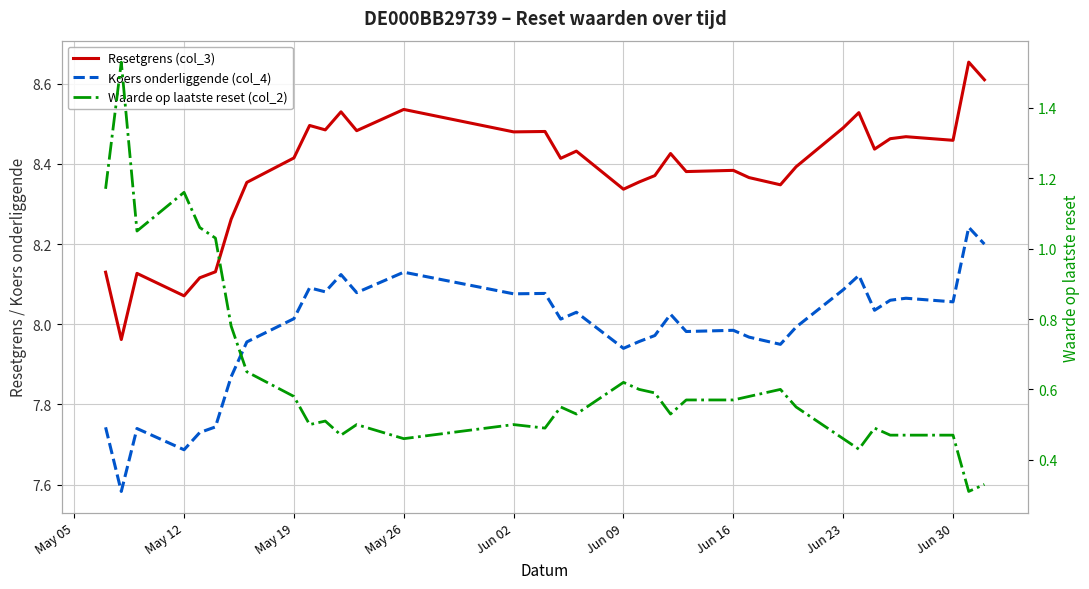

How many lines are shown in the chart?

3